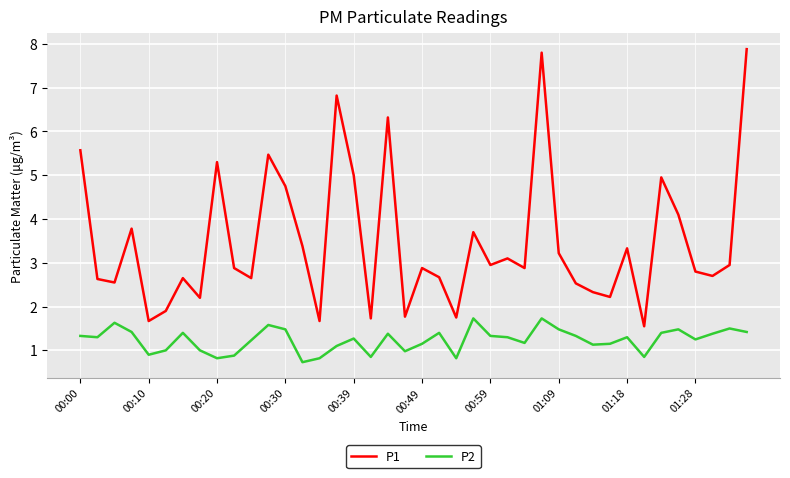

Which series has the largest total across all categories?

P1